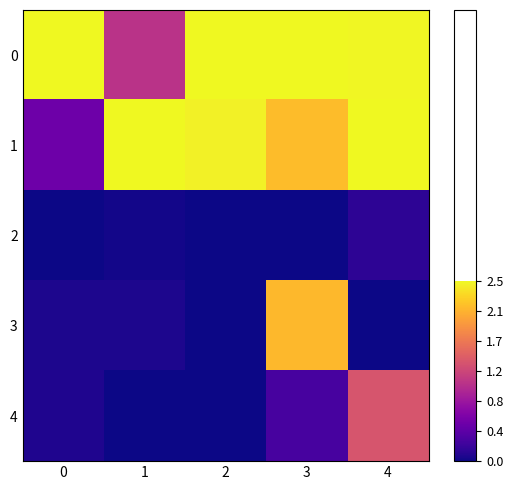

Reading left to right, what are all the values shown in this chart?

0: 0=1.0	1=0.4	2=1.0	3=1.0	4=1.0
1: 0=0.2	1=1.0	2=1.0	3=0.9	4=1.0
2: 0=0.0	1=0.0	2=0.0	3=0.0	4=0.1
3: 0=0.0	1=0.0	2=0.0	3=0.8	4=0.0
4: 0=0.0	1=0.0	2=0.0	3=0.1	4=0.6